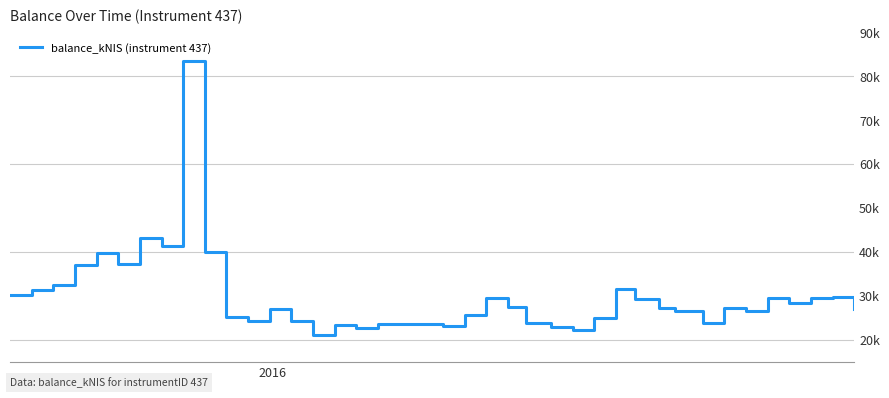

How many points are lower than both their immediate neighbors (excluding endpoints)?

11